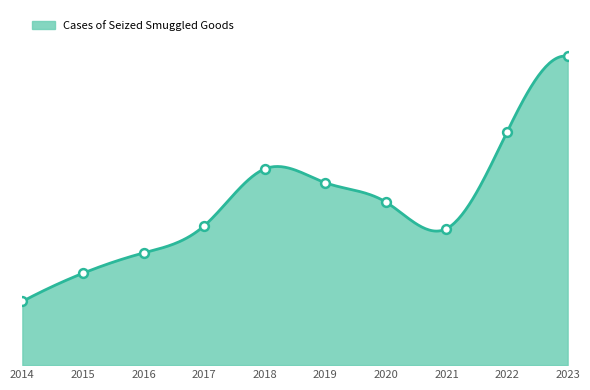

What is the ratio of the value at 2018 to the value at 2021?

1.4